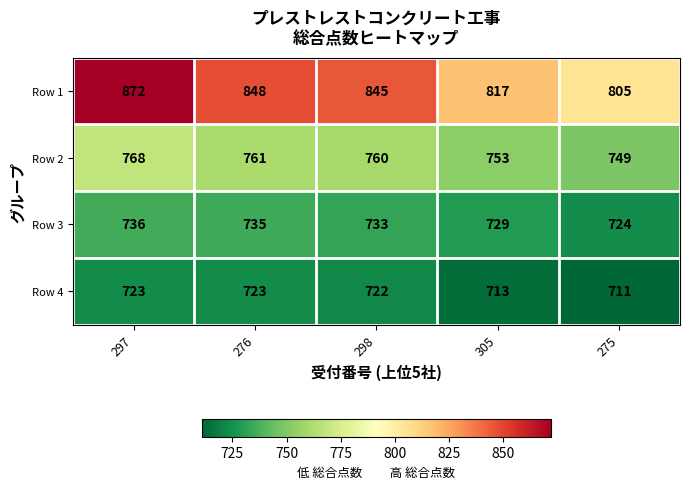

At which label is Row 4 closest to 717?

305